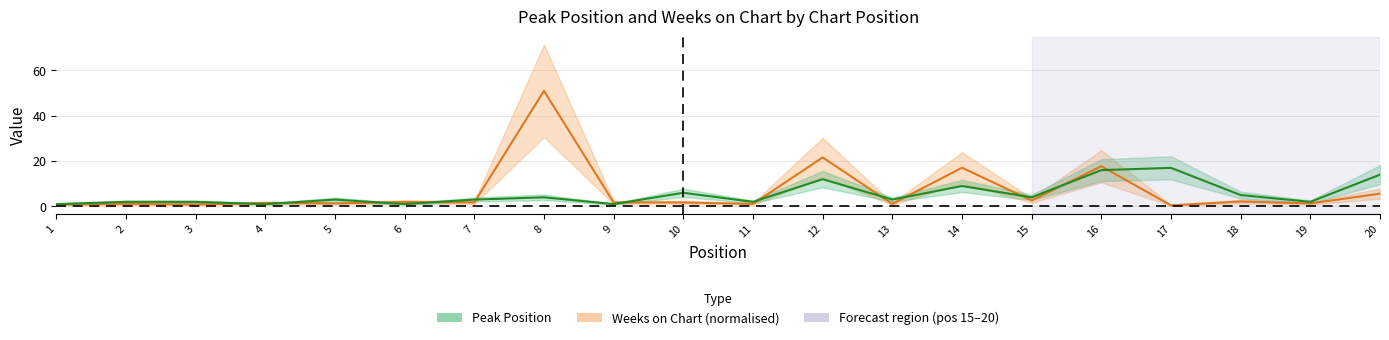

List the series in order of their peak value, lowest first.

Peak Position, Weeks on Chart